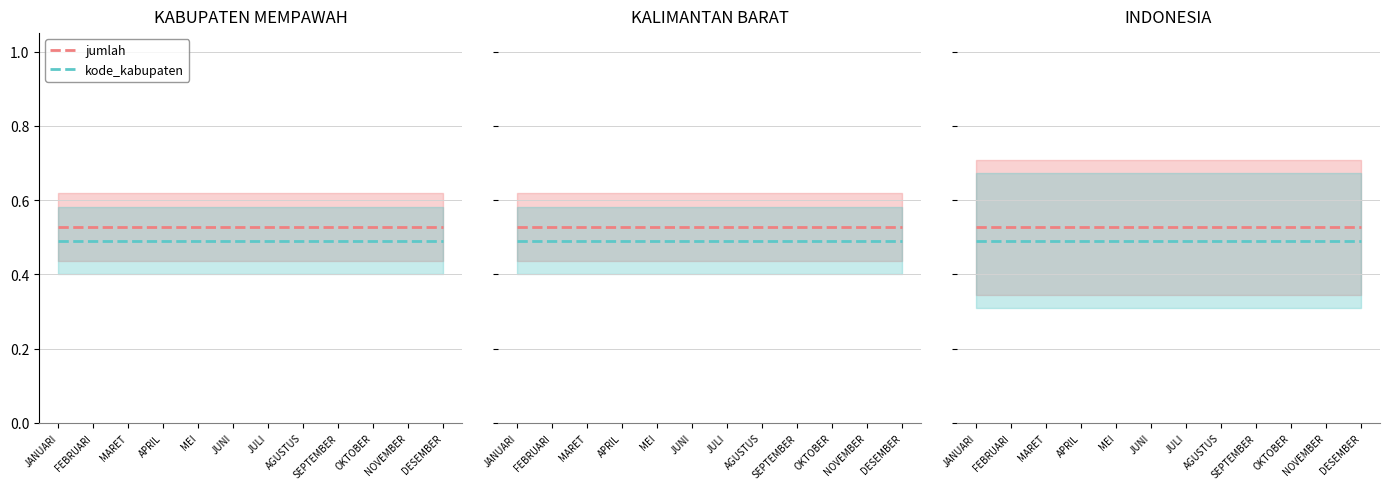

Where is jumlah nearest to the value 0?

JANUARI